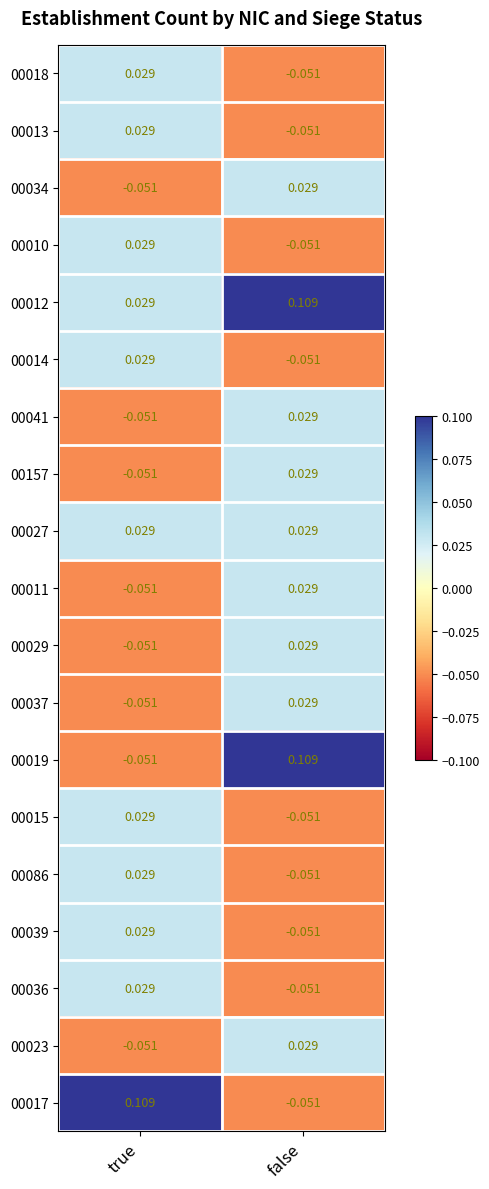

At which label does 00039 reach its minimum?

false